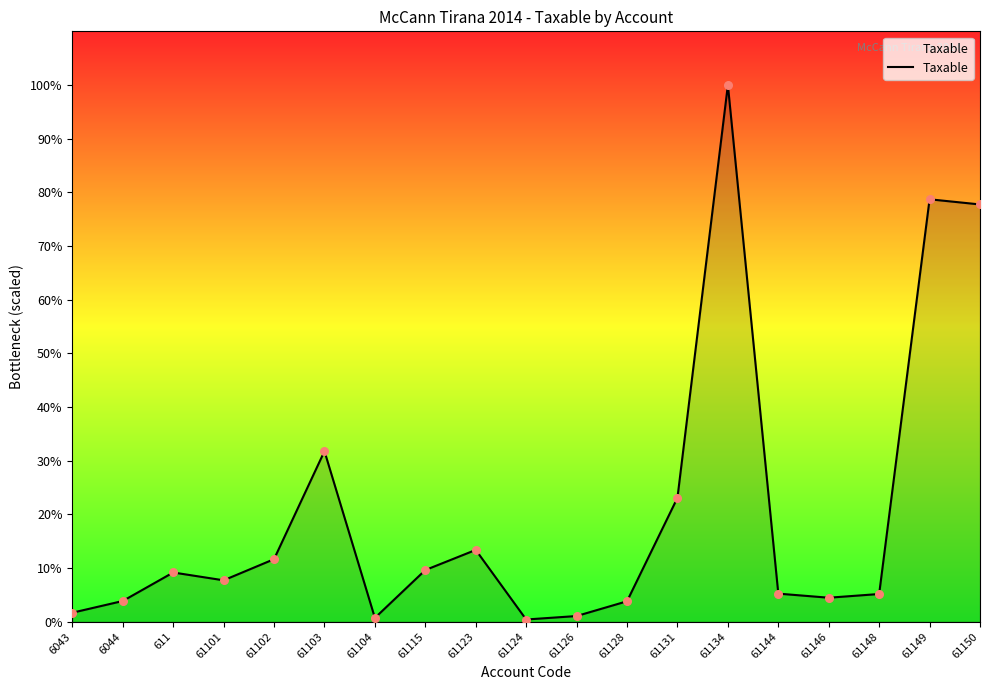

Approximately how many times larger is the value at 61148 compared to 61150?

0.1